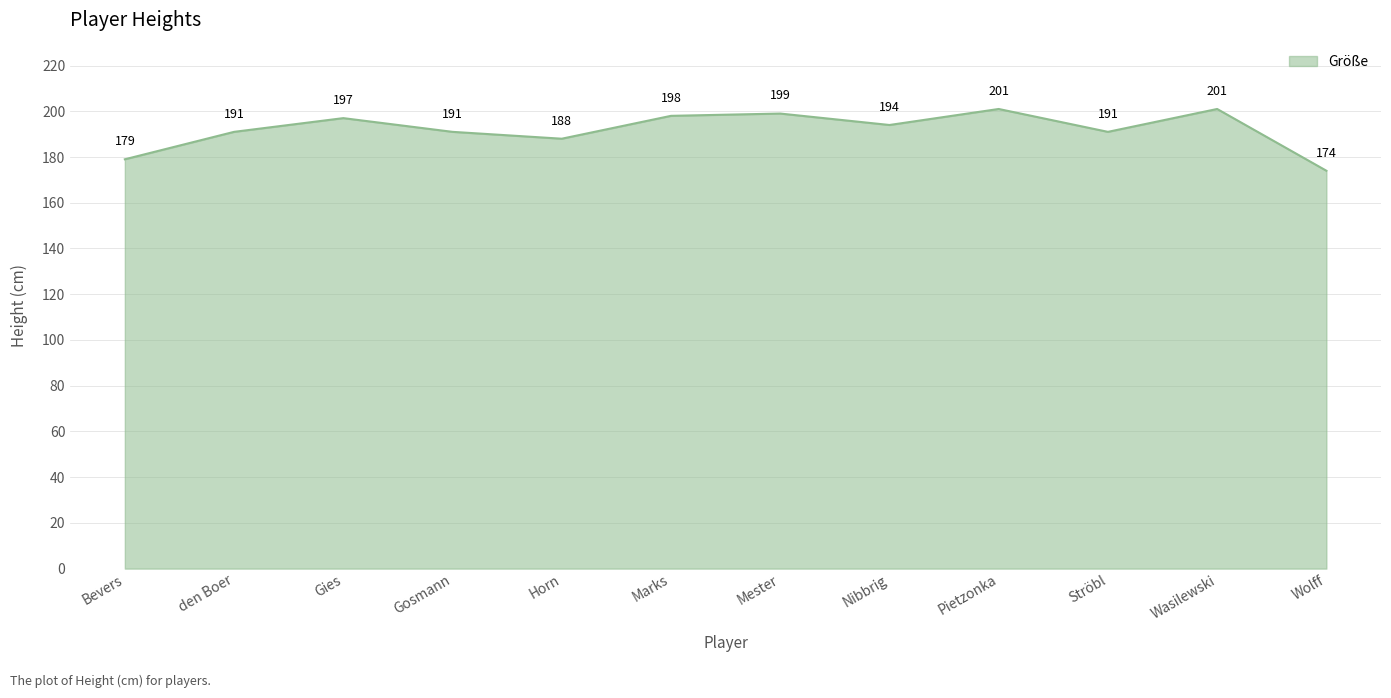

What position from the right is Wolff?

1